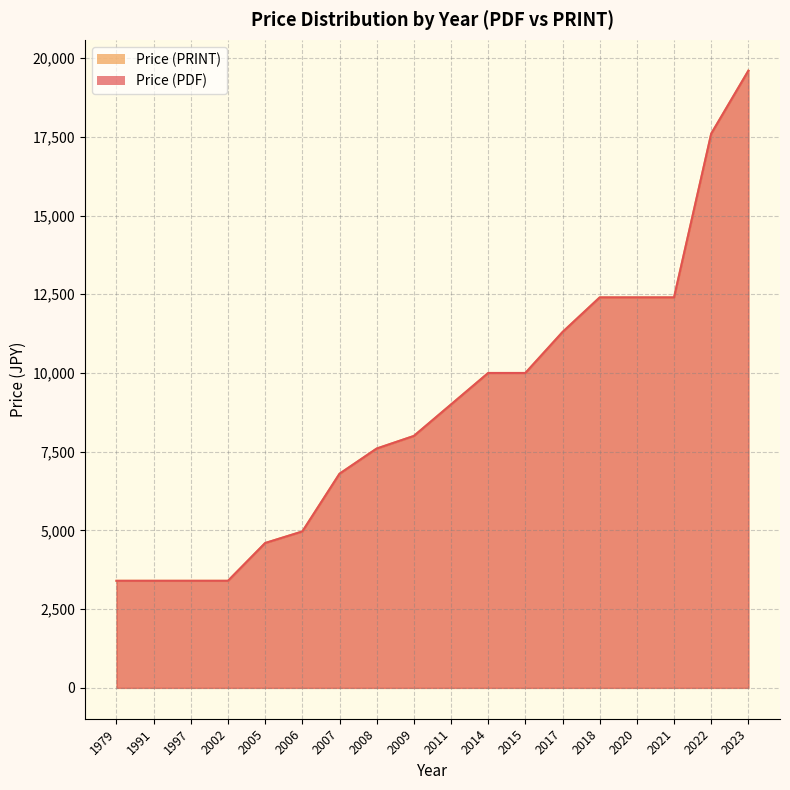

Where does the Price (PRINT) series first go above 8000?

2011